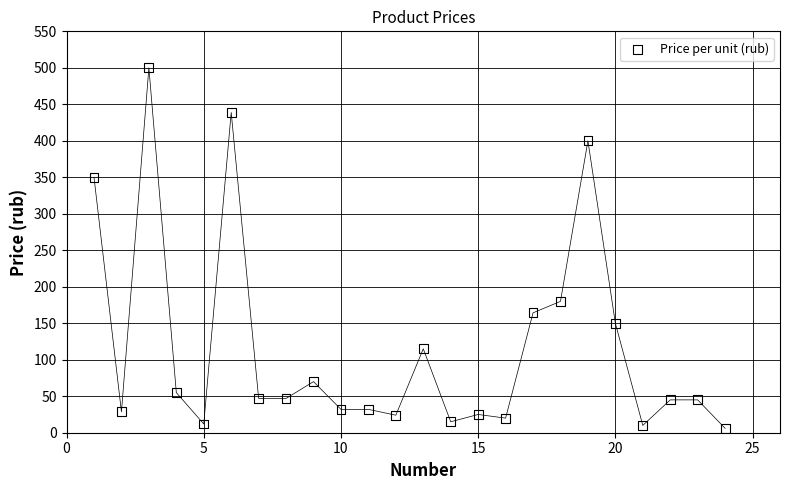

What Y value in the scatter plot is closest to 253?

180.0